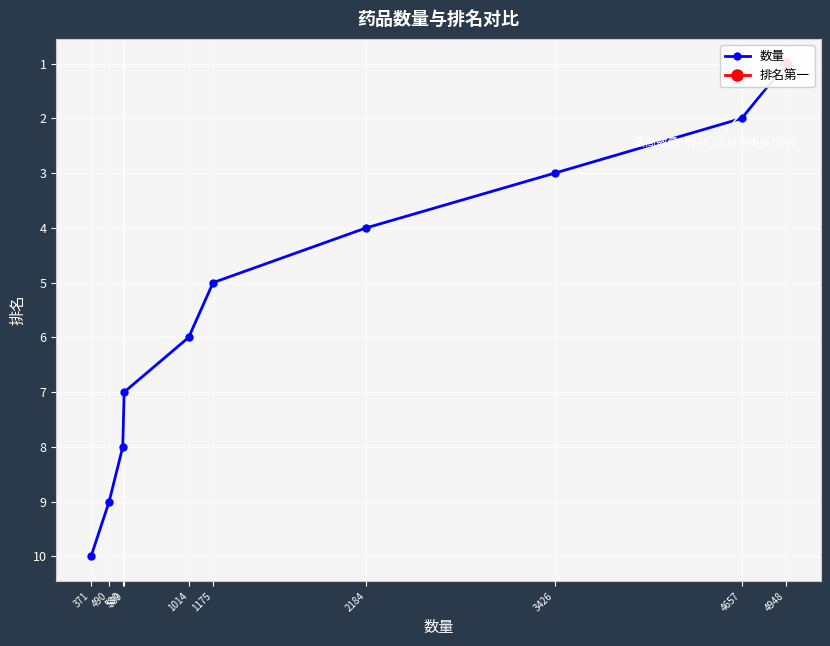

How many categories are shown in the chart?

10